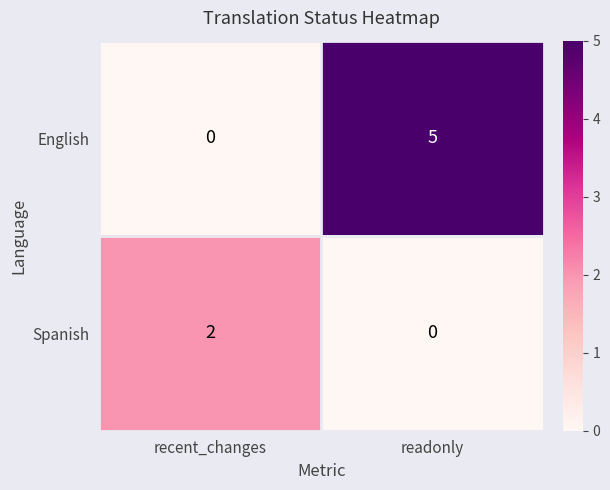

What is the maximum value shown in the chart?

5